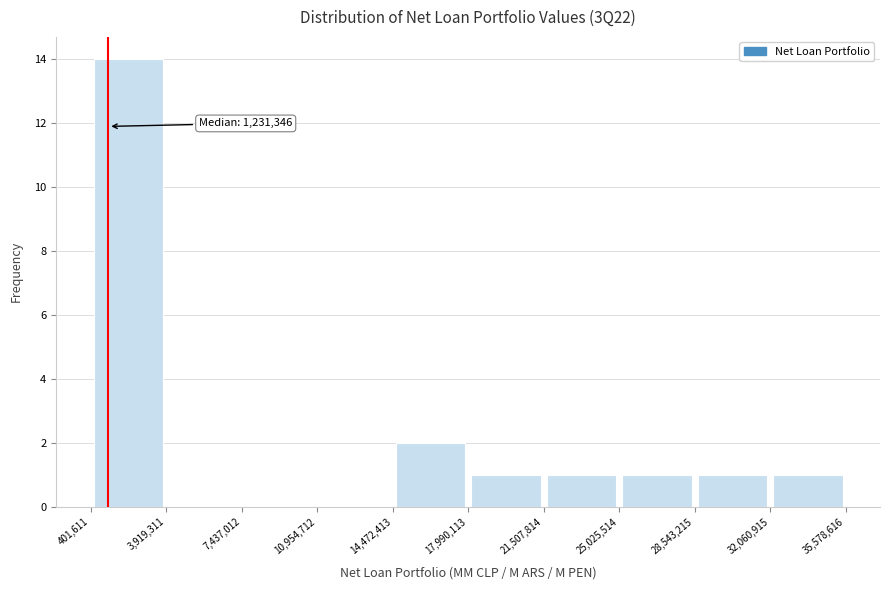

Which range on the x-axis has the tallest bar?

401,611 to 3,919,311